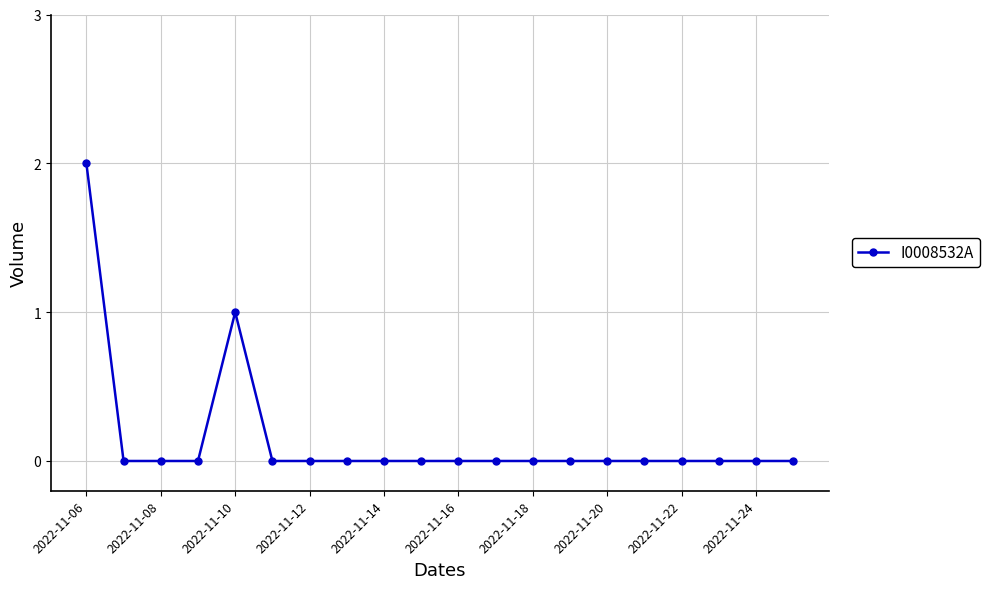

What is the sum of all values?

3